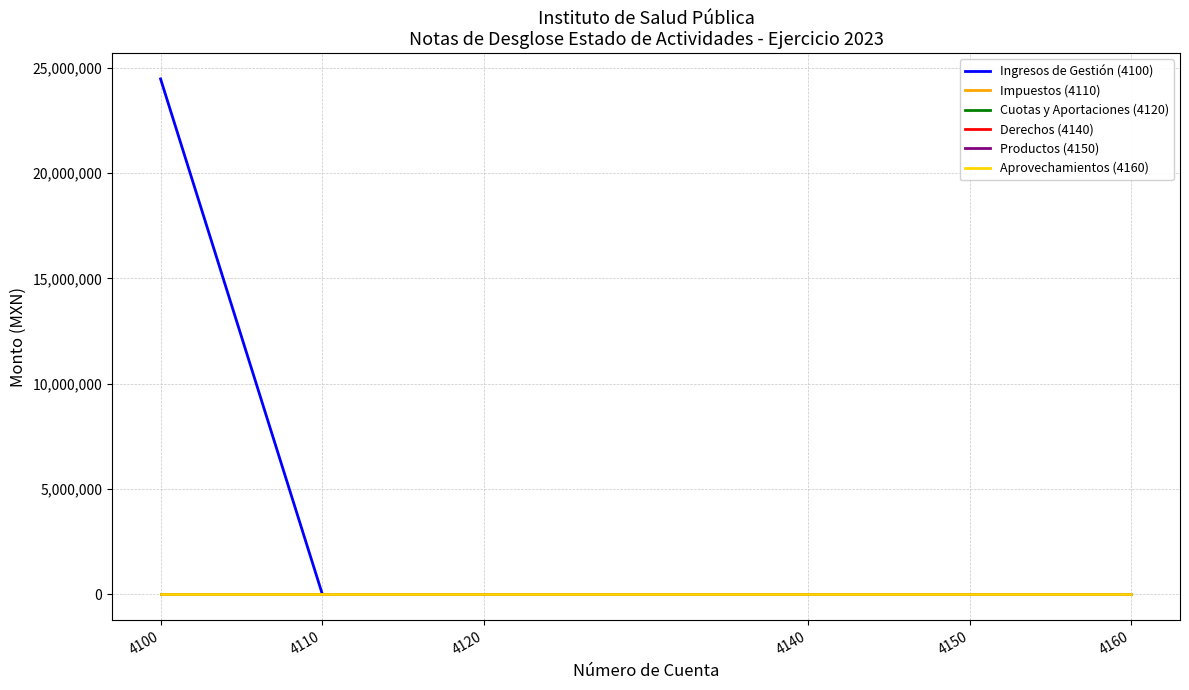

Is this an area chart (filled region under the line)?

No